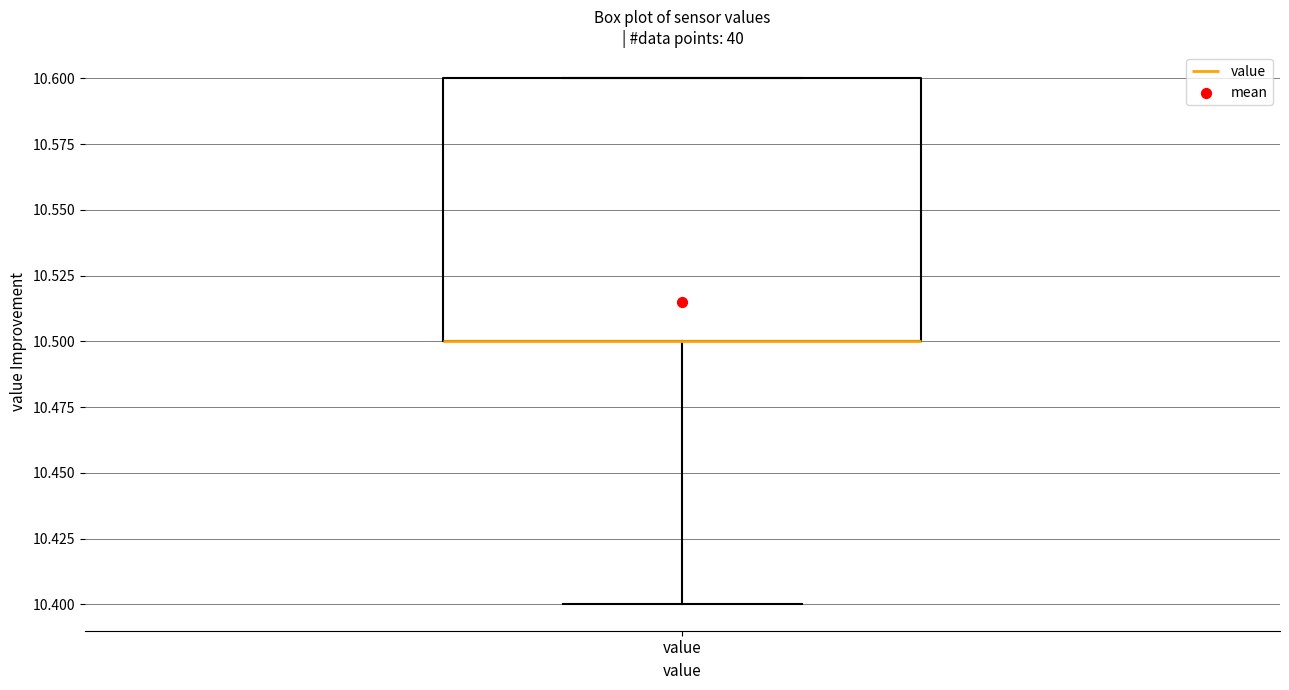

Where is the lower edge of the box for value on the y-axis? The values are not printed on the chart, so give them approximately, as read against the axis.

10.5